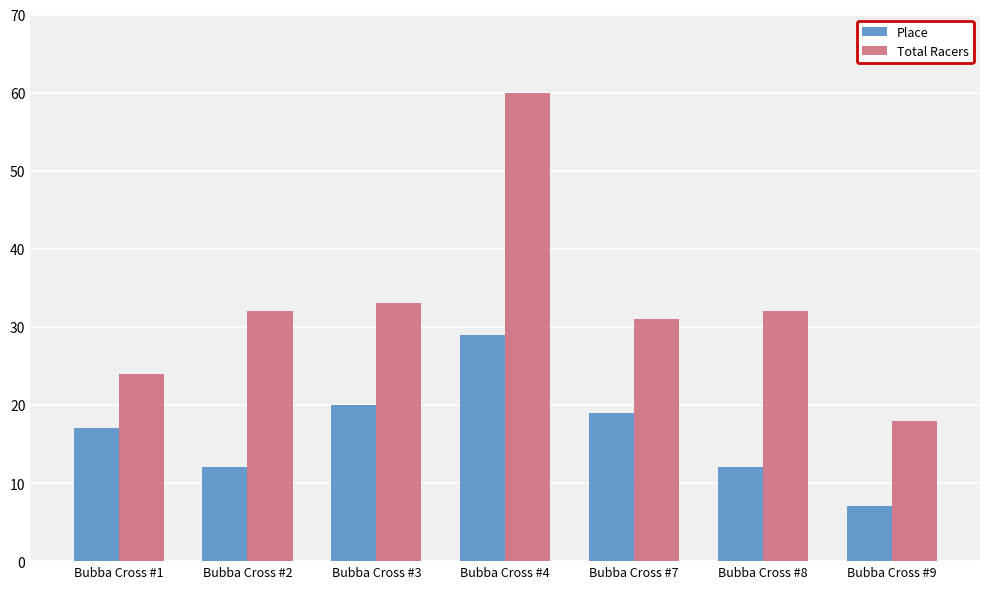

Which series changed the most between Bubba Cross #1 and Bubba Cross #4?

Total Racers